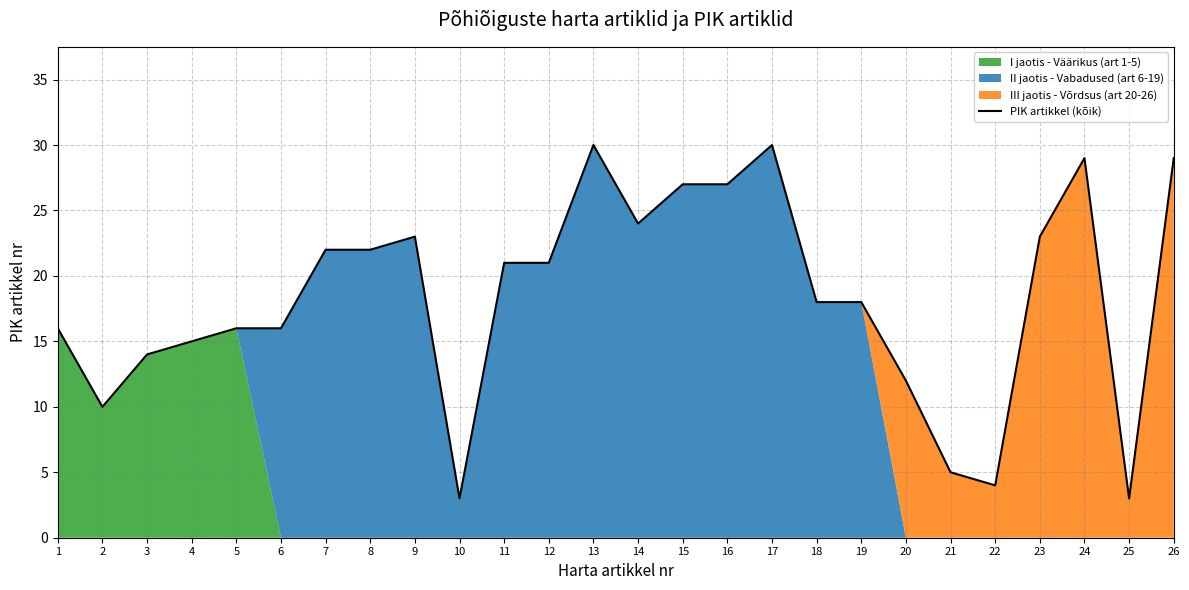

Between 6 and 2, which is larger?

6